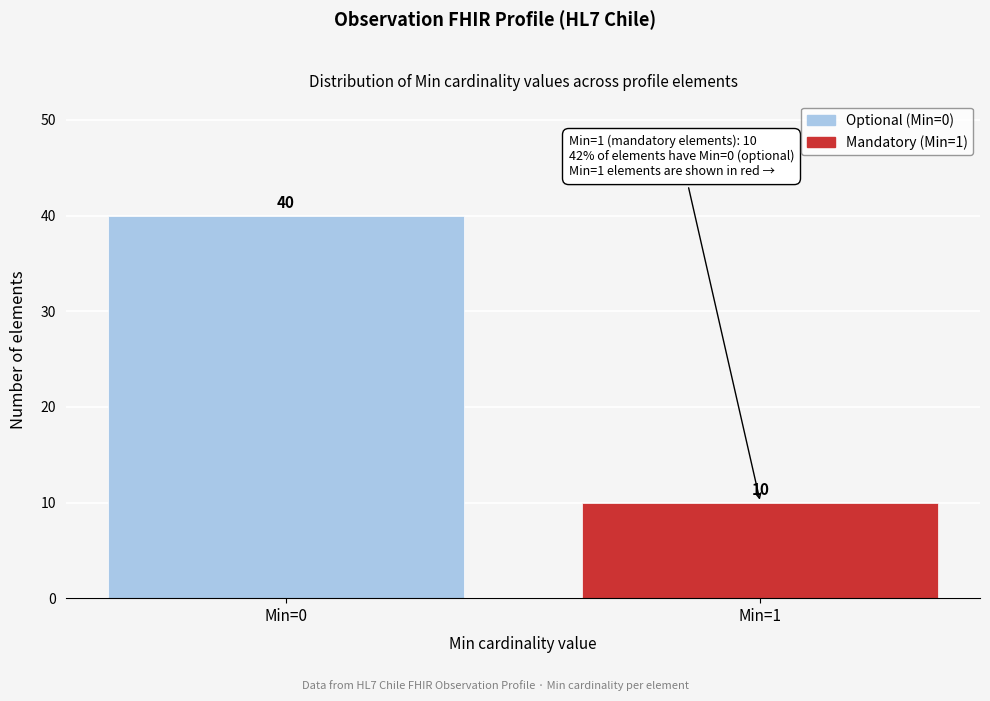

Reading left to right, list all the values displayed in this chart.

Min=0=40	Min=1=10